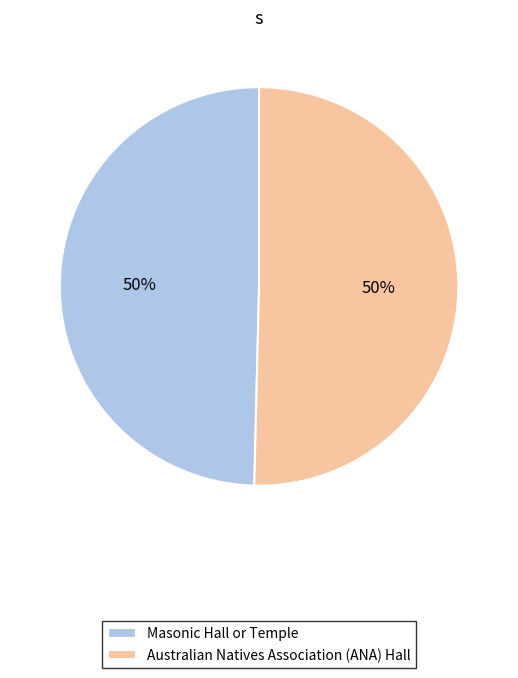

To the nearest percent, what percentage of the pie is Masonic Hall or Temple?

50%